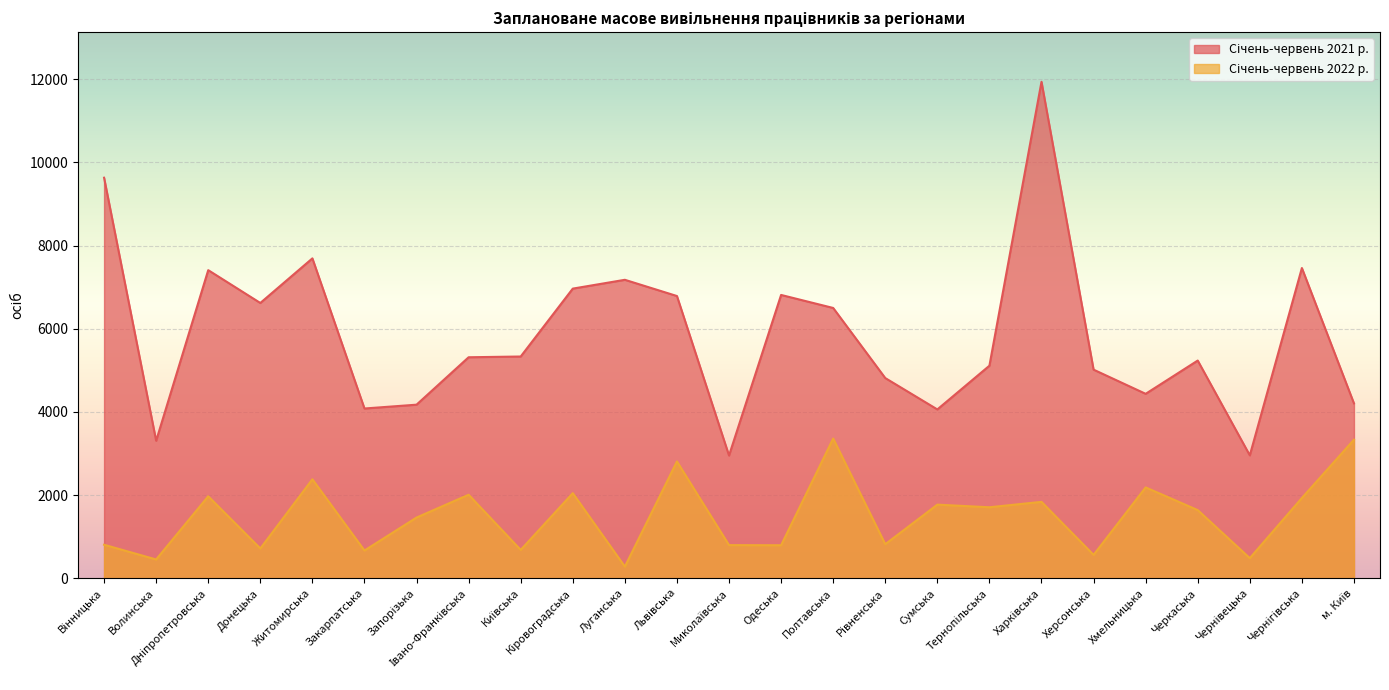

List the series in order of their overall mean, lowest first.

Січень-червень 2022 р., Січень-червень 2021 р.